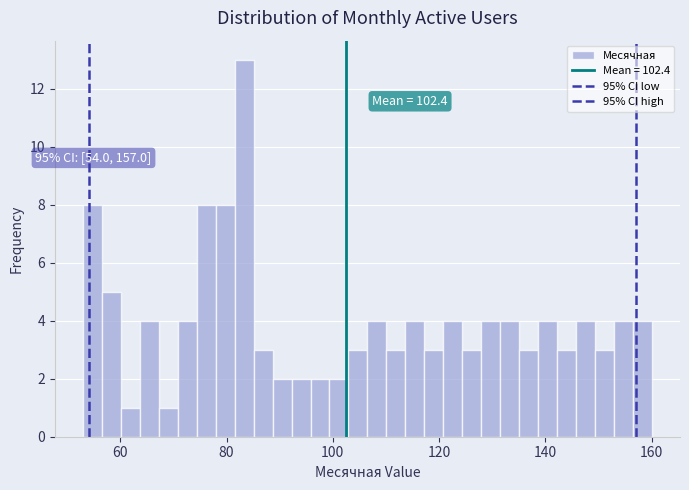

Around what value on the x-axis is the tallest bar? Give the approximate position of its centre, as read against the axis.

84